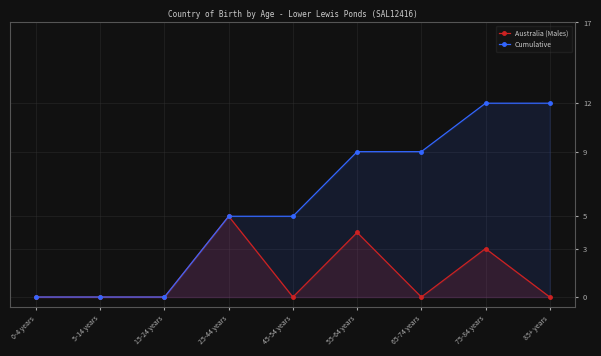

Which series has the widest spread of values?

Cumulative